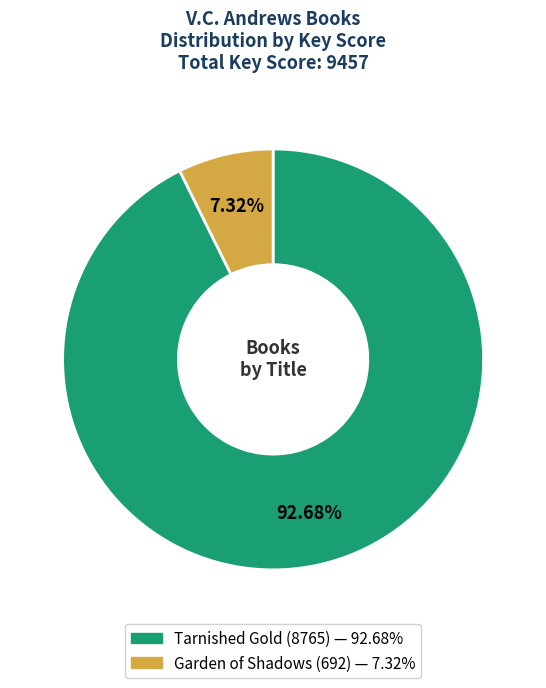

Does any single category account for the majority?

Yes